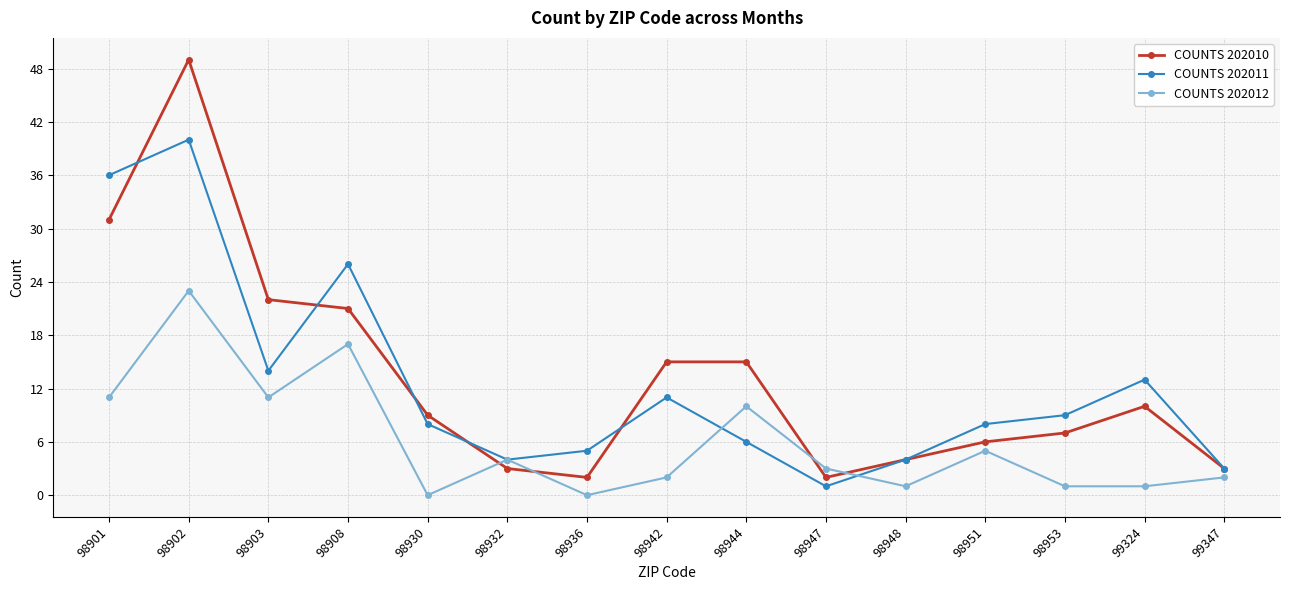

True or false: COUNTS 202011 has a value of 3 at 98944.

False